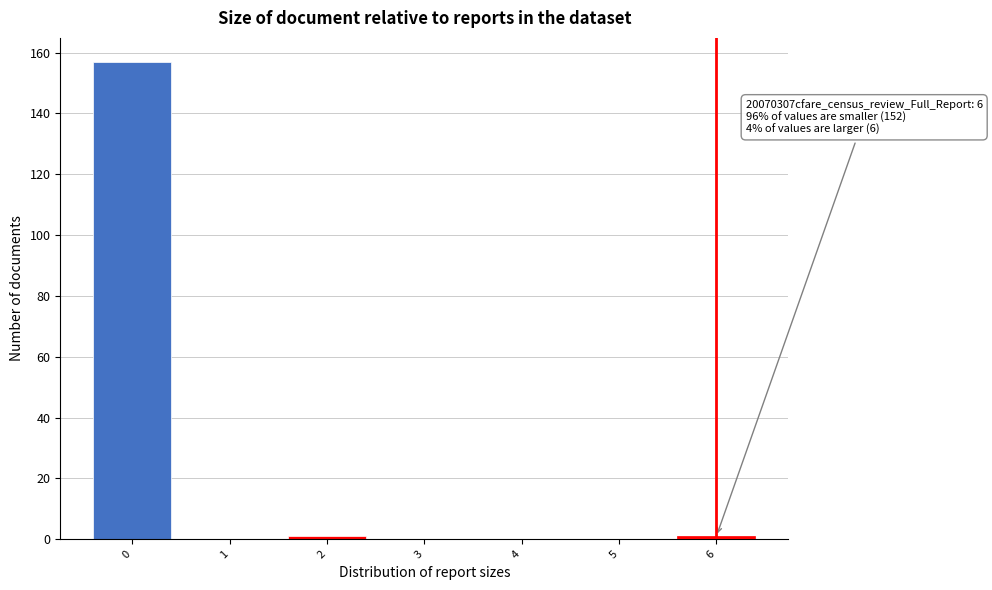

Which range on the x-axis has the tallest bar?

-0.5 to 0.5